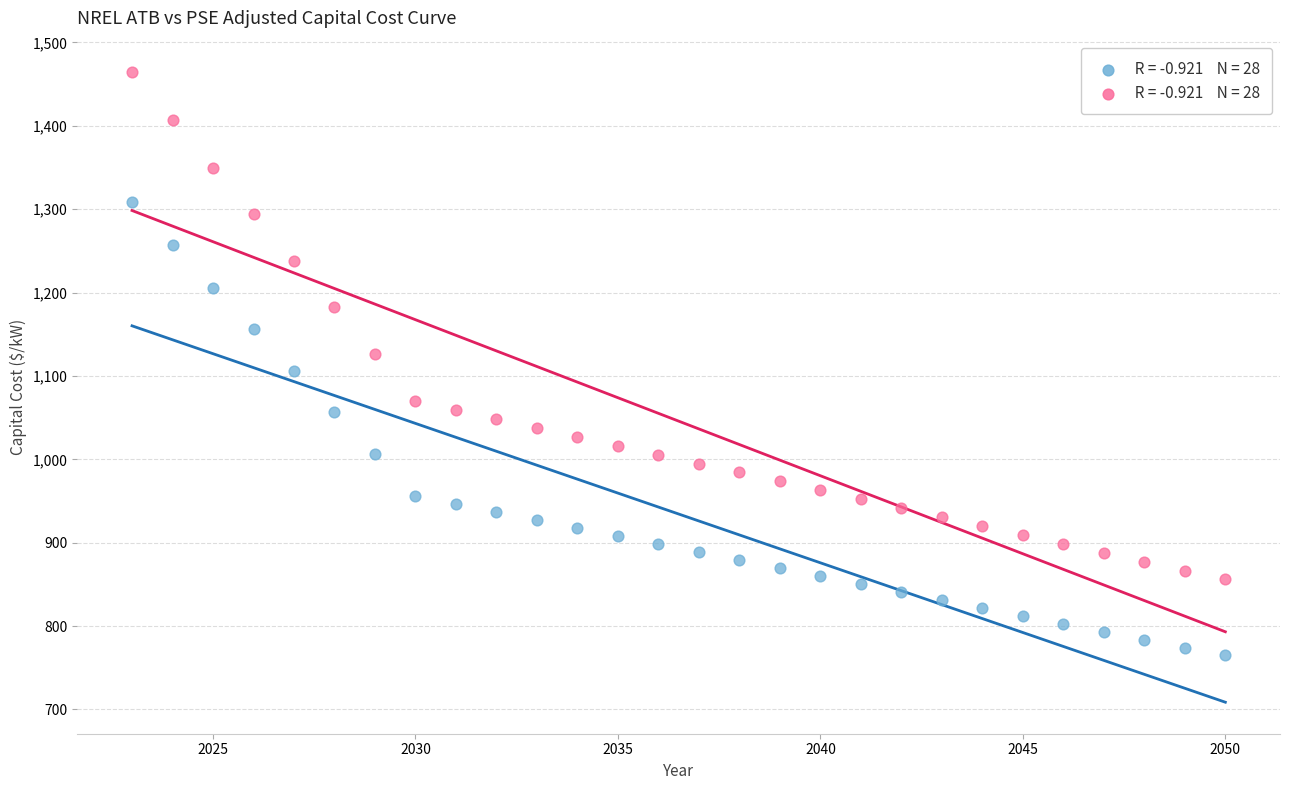

Across all data points, what is the range of X values (max minus min)?

27.0